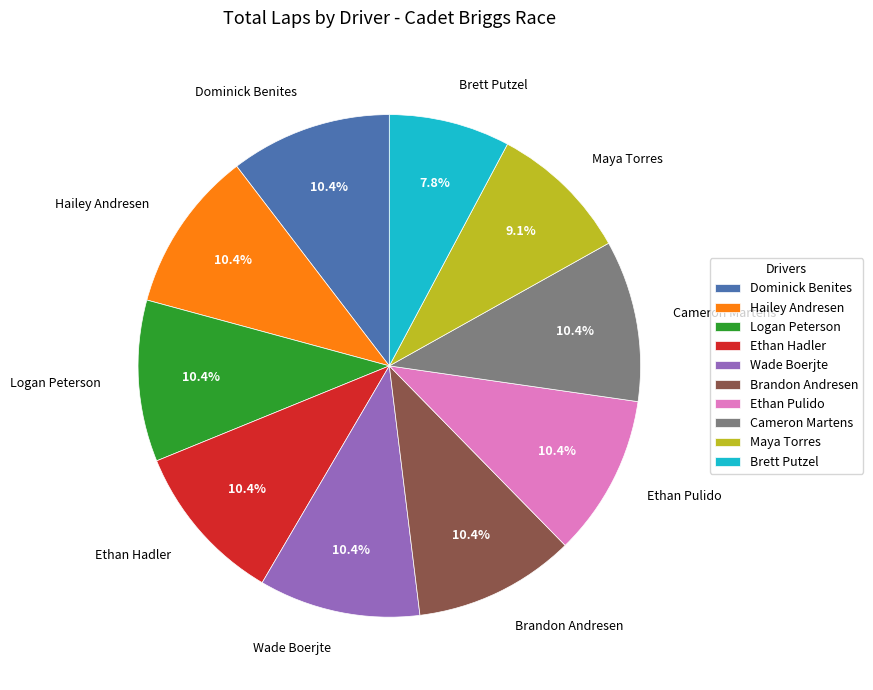

Do Hailey Andresen and Brandon Andresen together represent more than half of the pie?

No